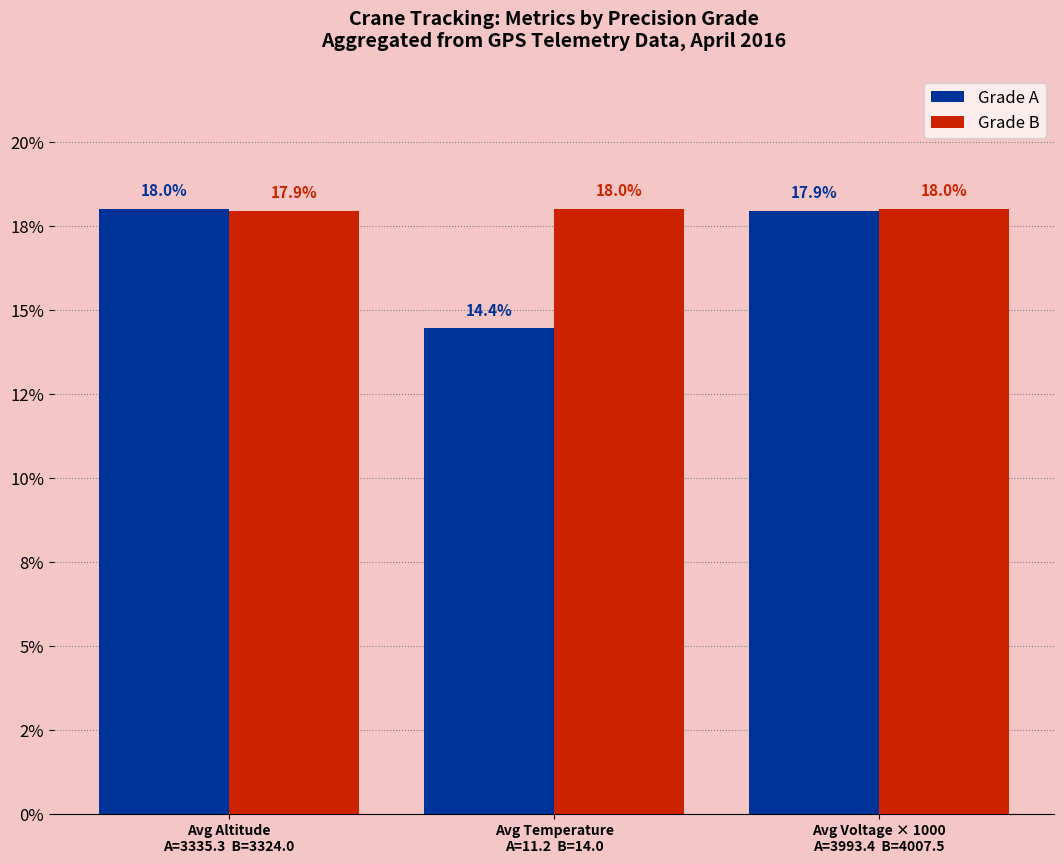

What are all the series names shown in the legend?

Grade A, Grade B